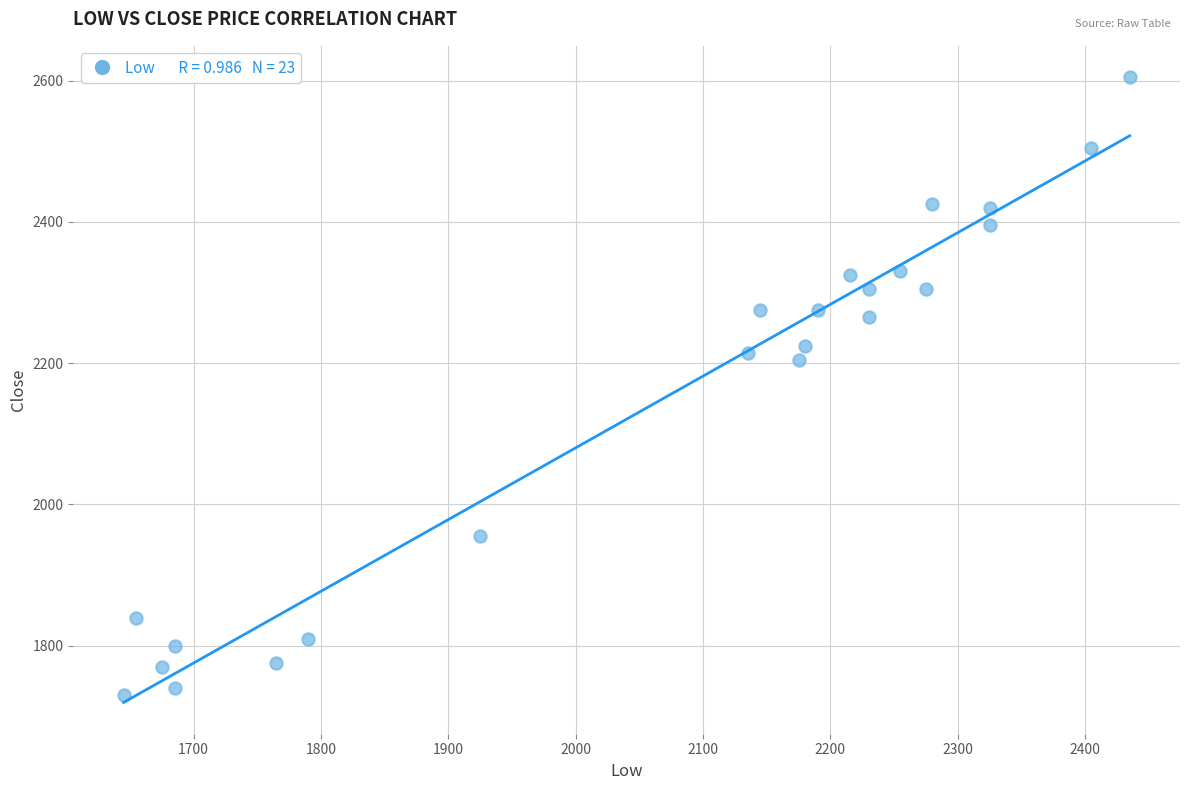

What Y value in the scatter plot is closest to 2167?

2205